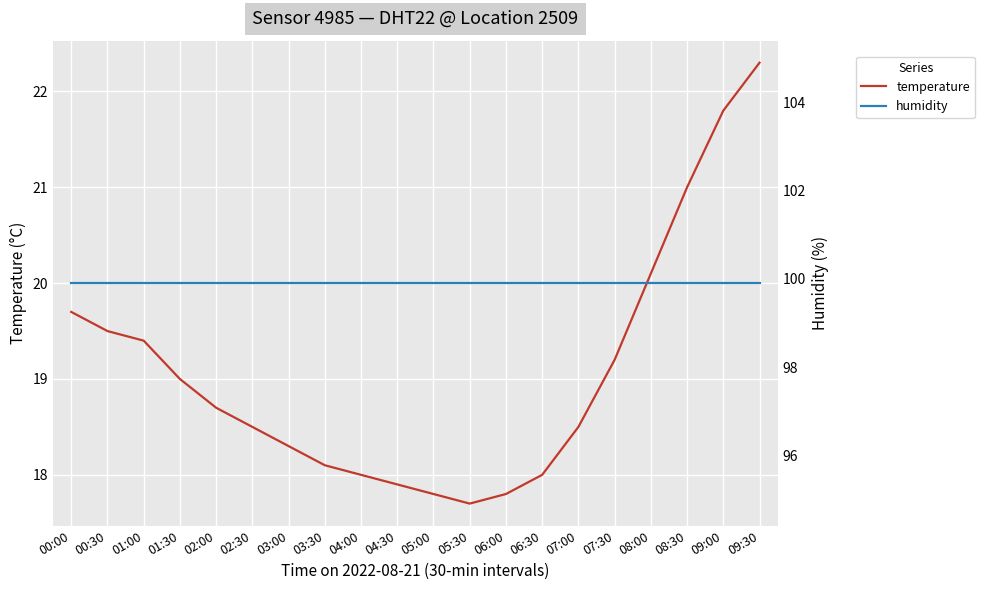

Reading right to left, extract all data points from this chart.

temperature: 09:30=22.3	09:00=21.8	08:30=21.0	08:00=20.1	07:30=19.2	07:00=18.5	06:30=18.0	06:00=17.8	05:30=17.7	05:00=17.8	04:30=17.9	04:00=18.0	03:30=18.1	03:00=18.3	02:30=18.5	02:00=18.7	01:30=19.0	01:00=19.4	00:30=19.5	00:00=19.7
humidity: 09:30=99.9	09:00=99.9	08:30=99.9	08:00=99.9	07:30=99.9	07:00=99.9	06:30=99.9	06:00=99.9	05:30=99.9	05:00=99.9	04:30=99.9	04:00=99.9	03:30=99.9	03:00=99.9	02:30=99.9	02:00=99.9	01:30=99.9	01:00=99.9	00:30=99.9	00:00=99.9